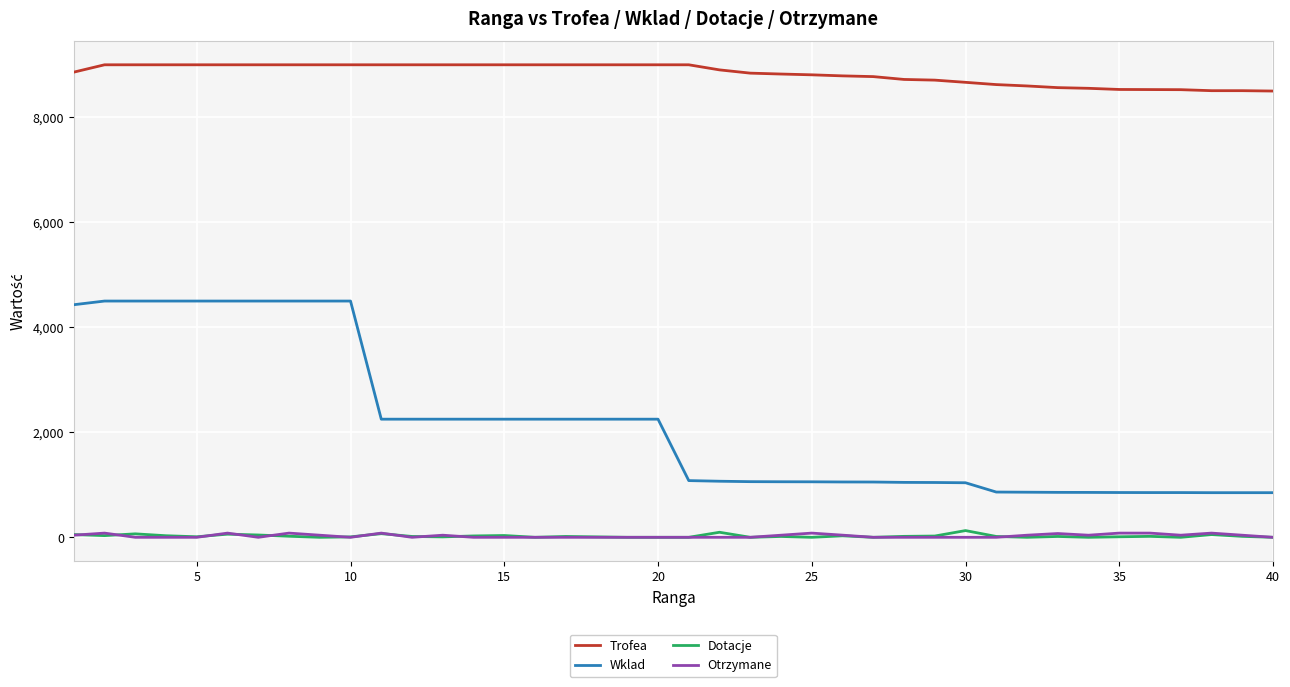

Which series has the largest total across all categories?

Trofea